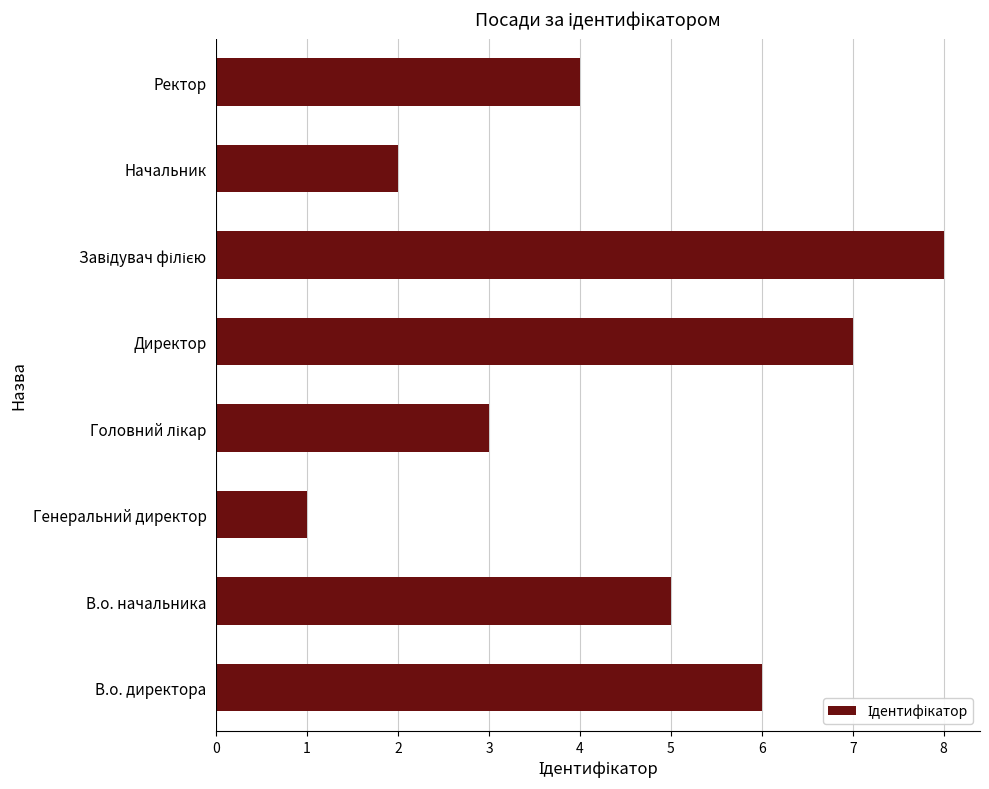

Reading top to bottom, what are all the values shown in this chart?

4	2	8	7	3	1	5	6